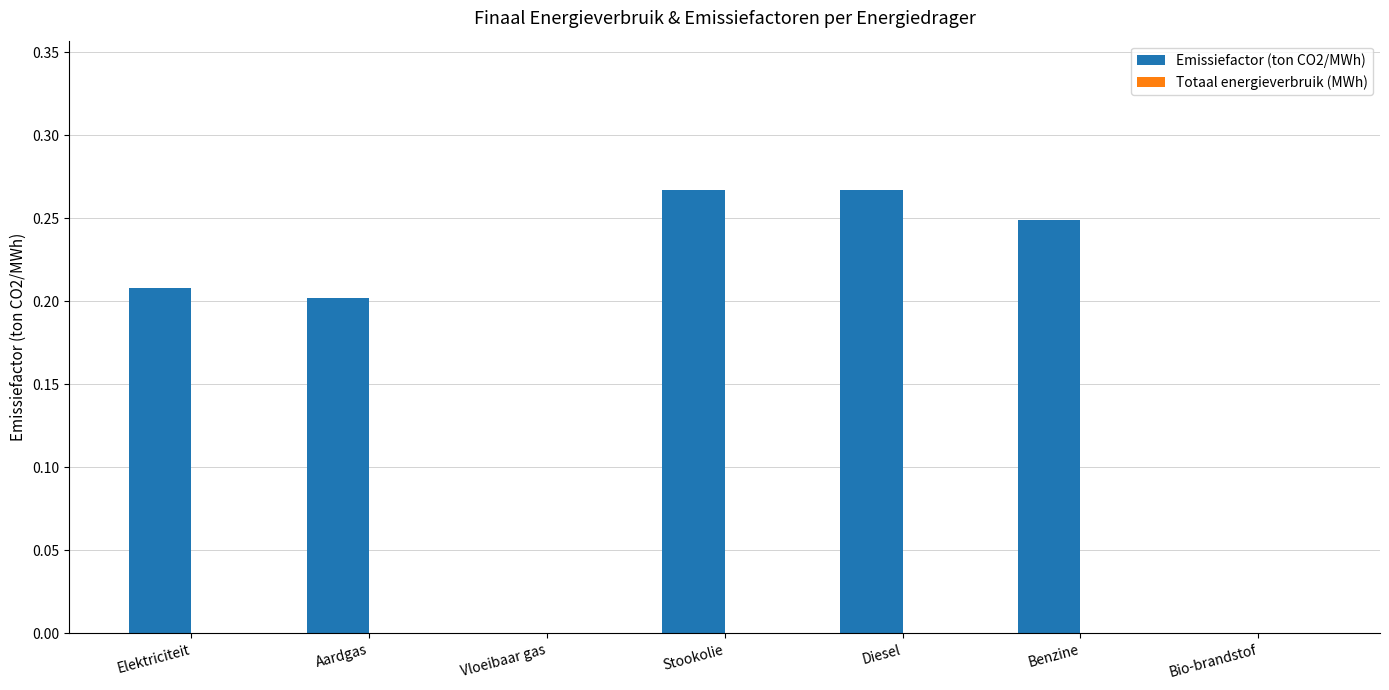

True or false: the data shows 0.0 at Bio-brandstof.

True